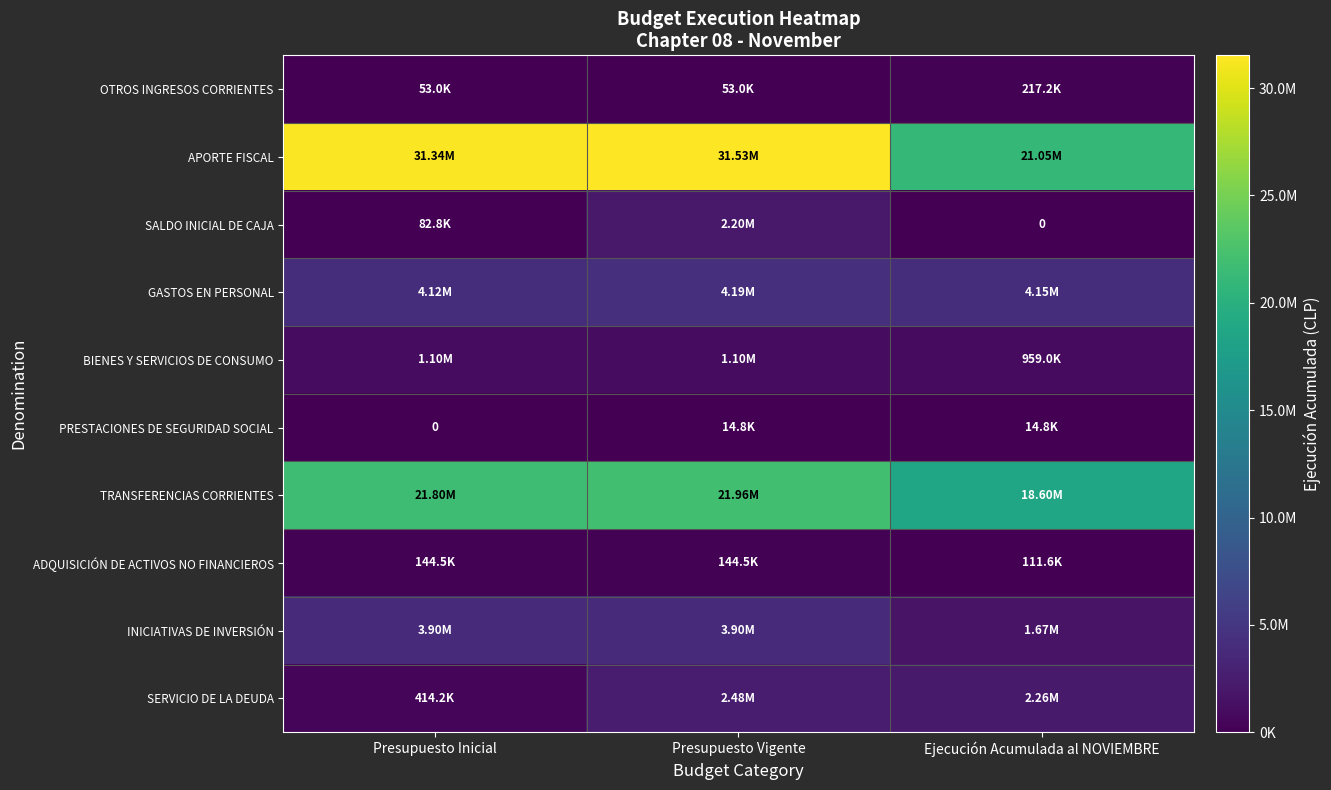

What is the highest value of the INICIATIVAS DE INVERSIÓN series?

3901925